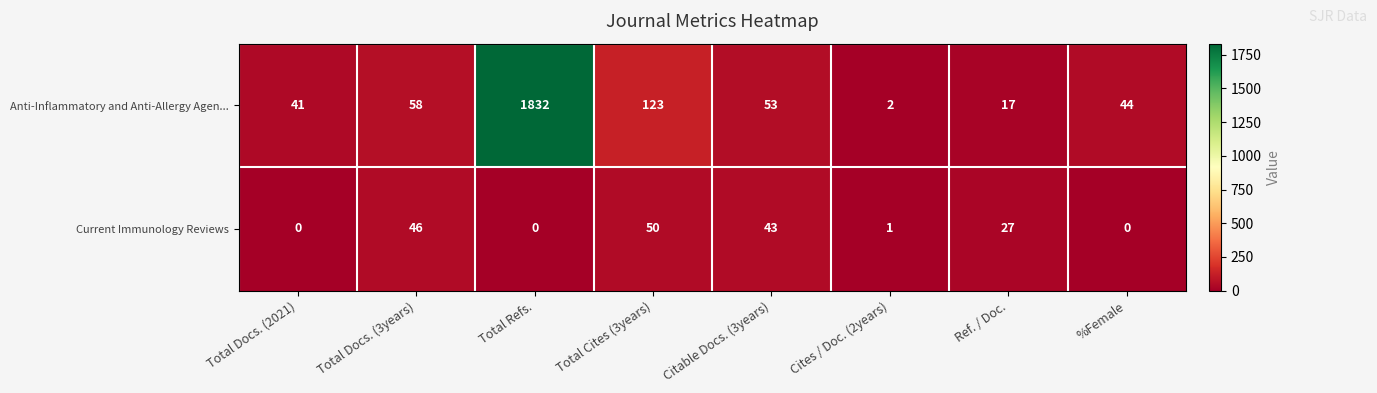

What is the difference between the highest and lowest values at Citable Docs. (3years)?

10